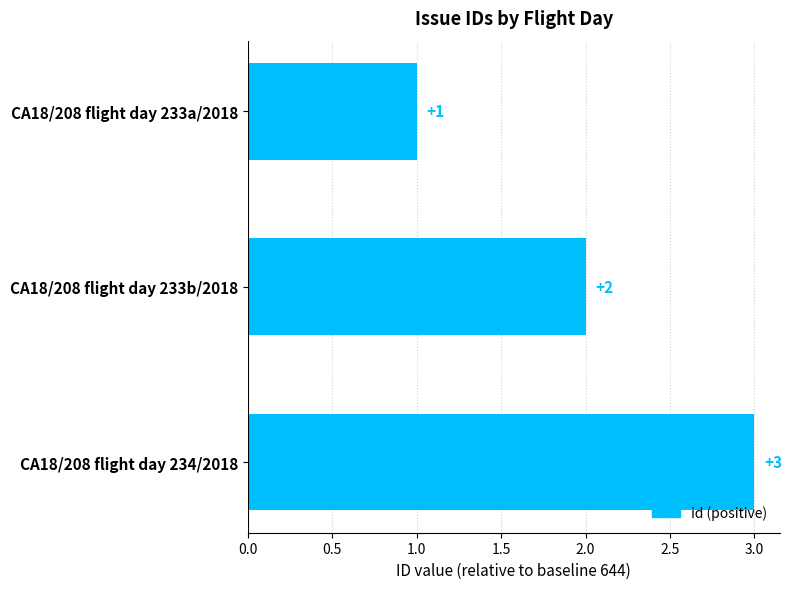

What is the ratio of the value at CA18/208 flight day 234/2018 to the value at CA18/208 flight day 233a/2018?

3.0